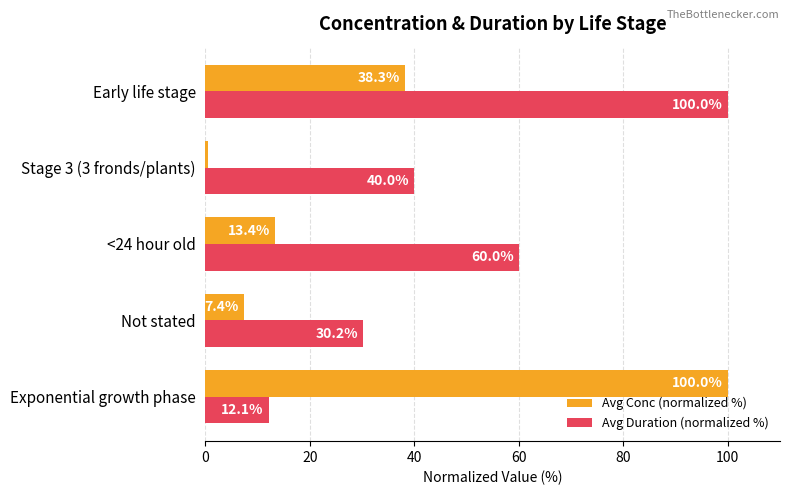

At which category is the sum across all series the highest?

Early life stage